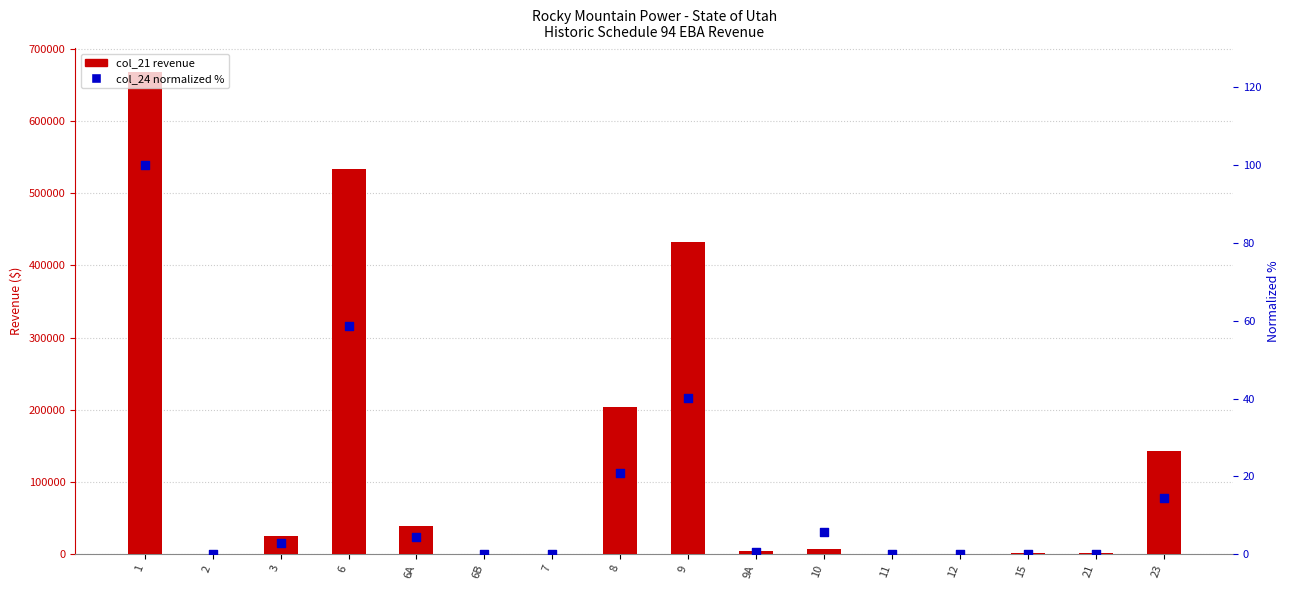

What is the total value across all series at 3?

25696.9